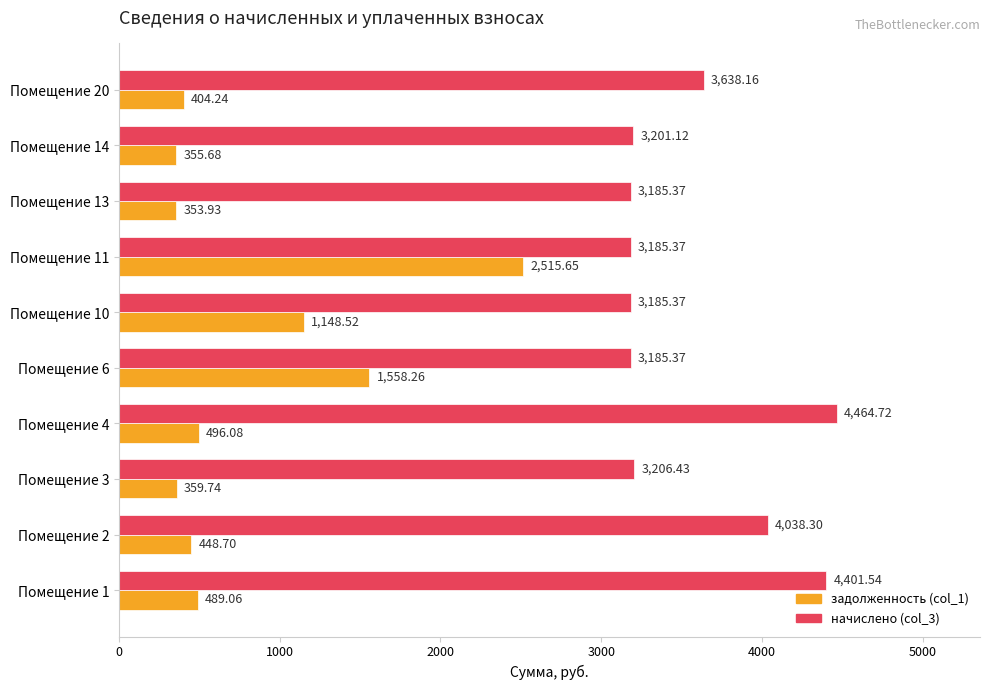

Which series has the widest spread of values?

задолженность (col_1)